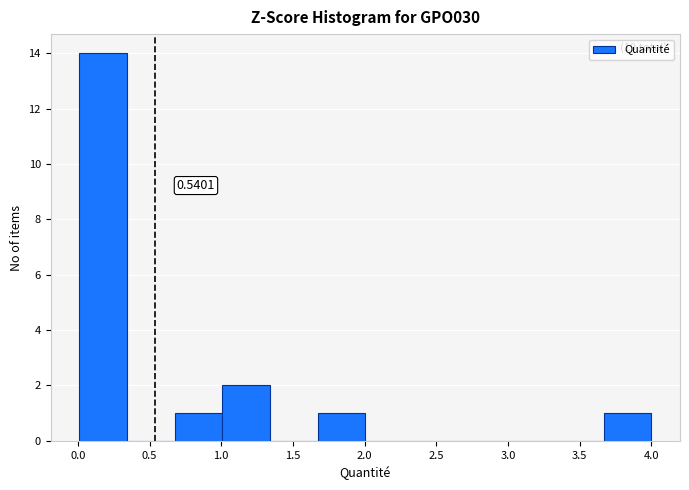

Over which range of the x-axis is the bar tallest?

0.00 to 0.35